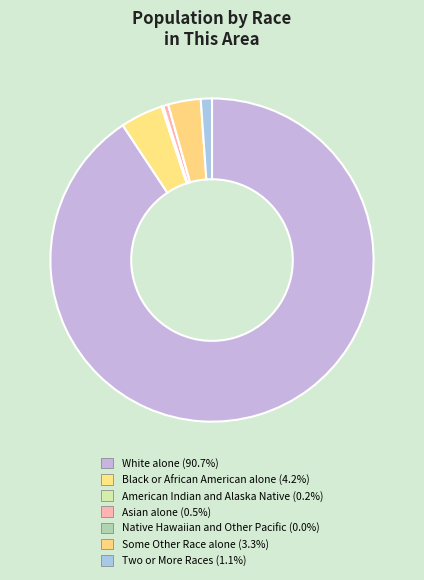

Which has a higher value, Native Hawaiian and Other Pacific or Some Other Race alone?

Some Other Race alone